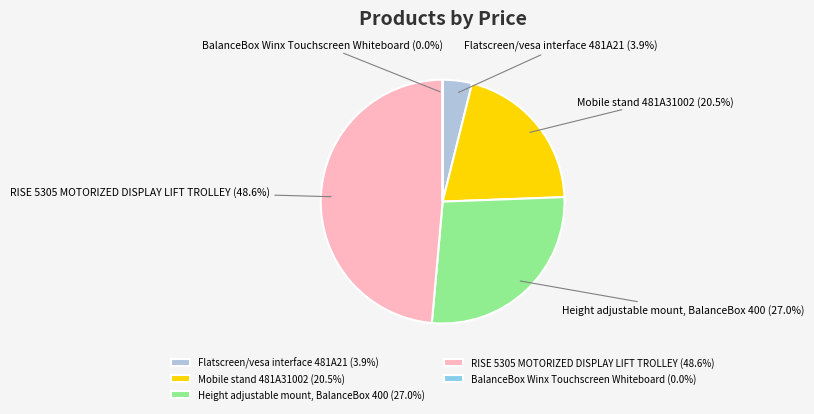

What portion of the pie excludes Flatscreen/vesa interface 481A21?

96.1%